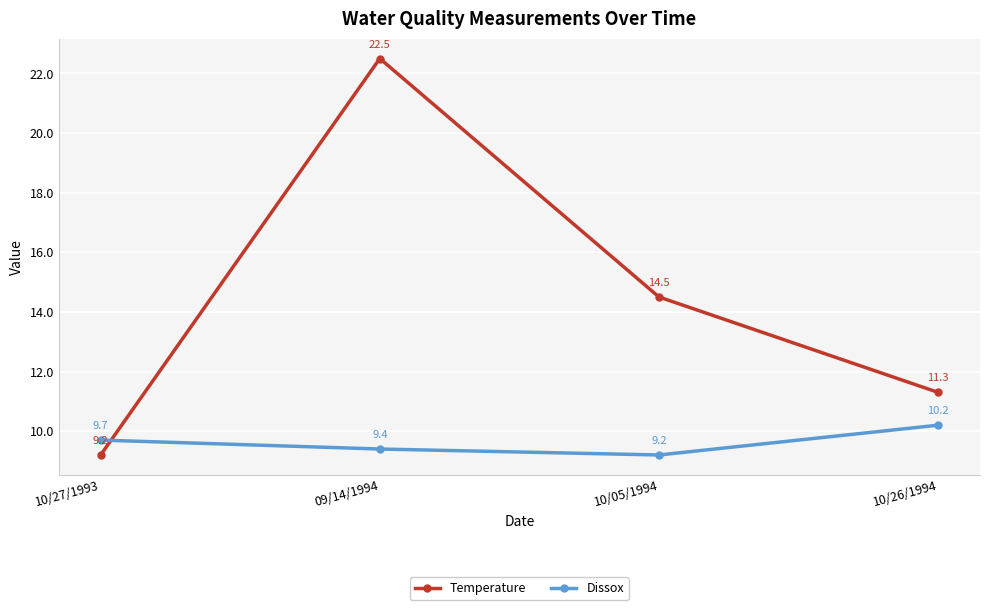

Reading right to left, extract all data points from this chart.

Temperature: 11.3	14.5	22.5	9.2
Dissox: 10.2	9.2	9.4	9.7